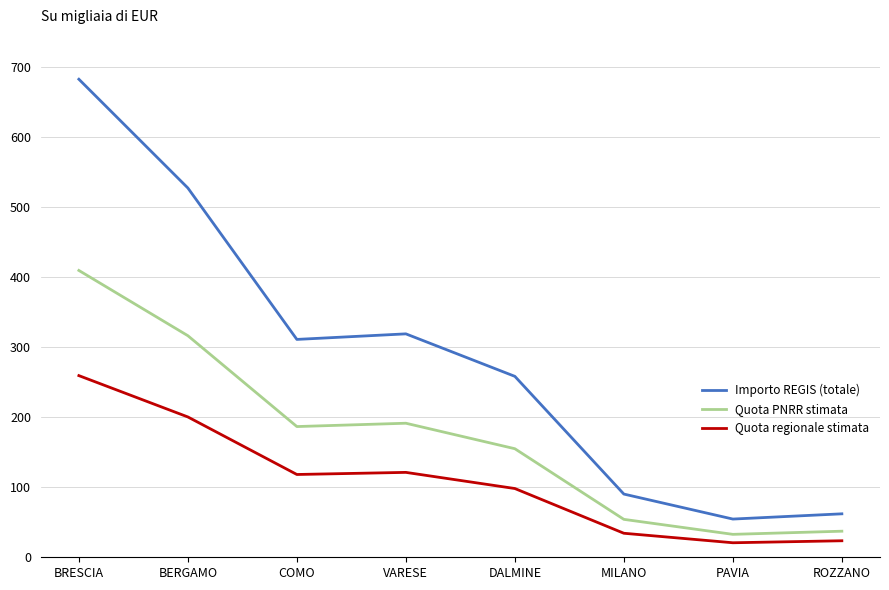

List the series in order of their overall mean, lowest first.

Quota regionale stimata, Quota PNRR stimata, Importo REGIS (totale)